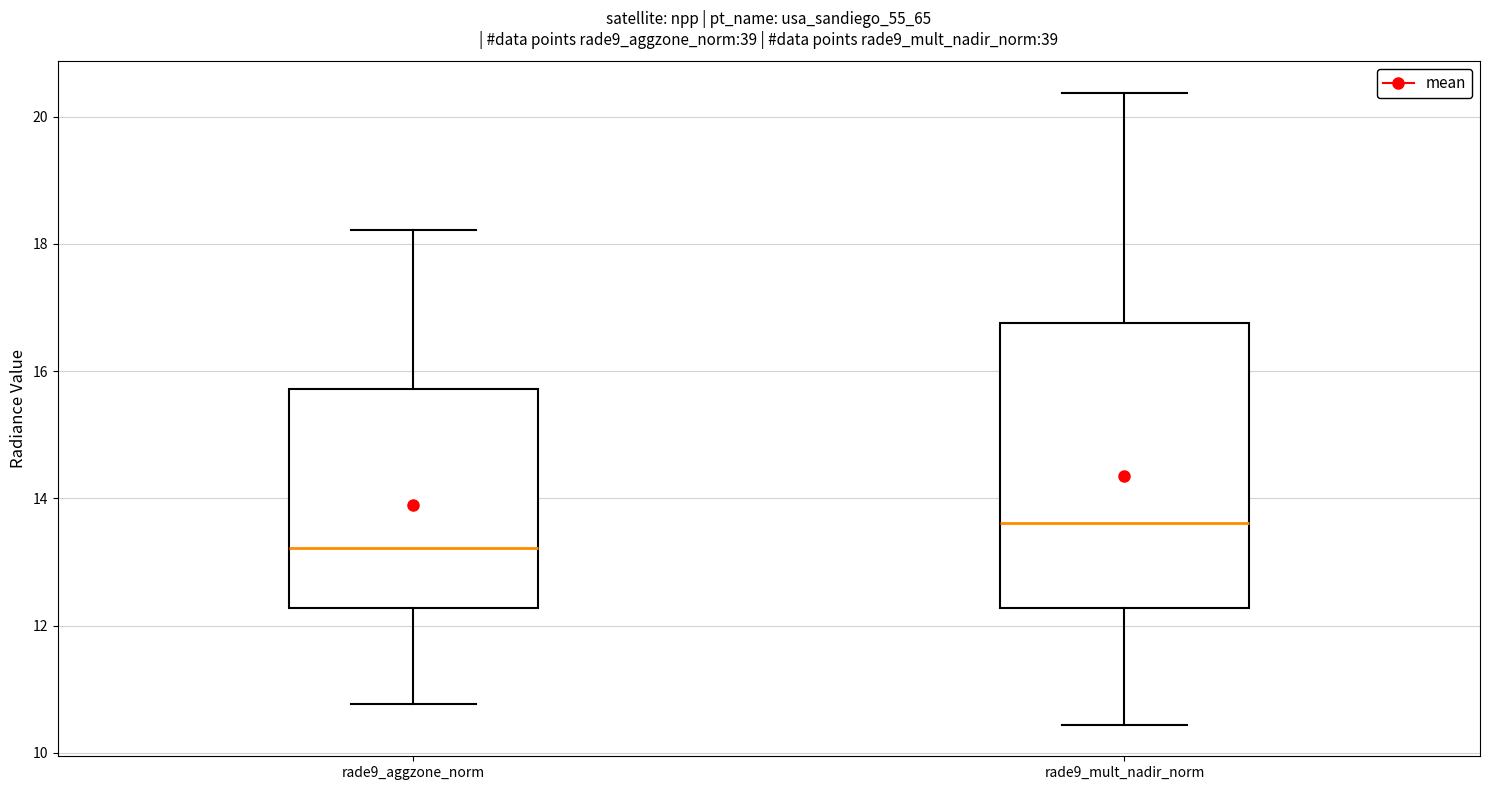

Reading left to right, transcribe this box plot: for each box, give where its median line is, the range the box spans, and where its two whiskers end, as read against the y-axis. The values are not printed on the chart, so give them approximately, as read against the axis.

rade9_aggzone_norm: median 13.2, box 12.2 to 15.8, whiskers 10.8 to 18.2
rade9_mult_nadir_norm: median 13.6, box 12.2 to 16.8, whiskers 10.4 to 20.4